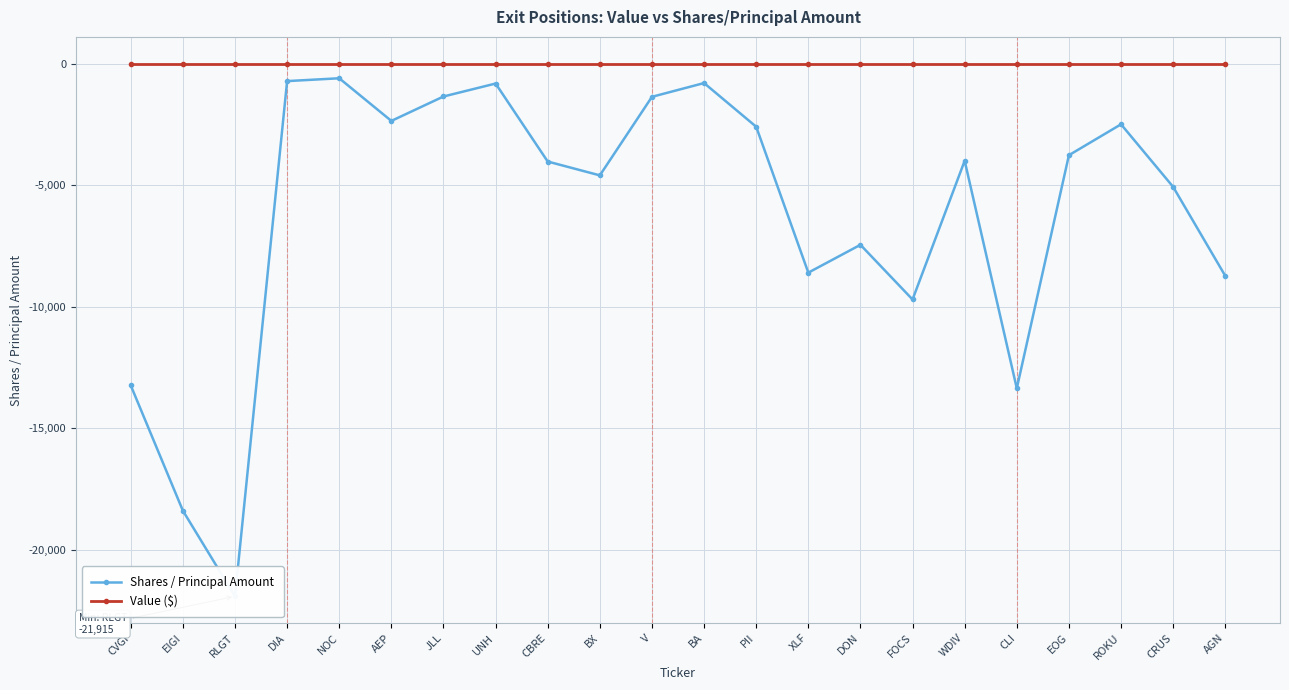

Between PII and CRUS, which series saw the biggest shift?

Shares / Principal Amount